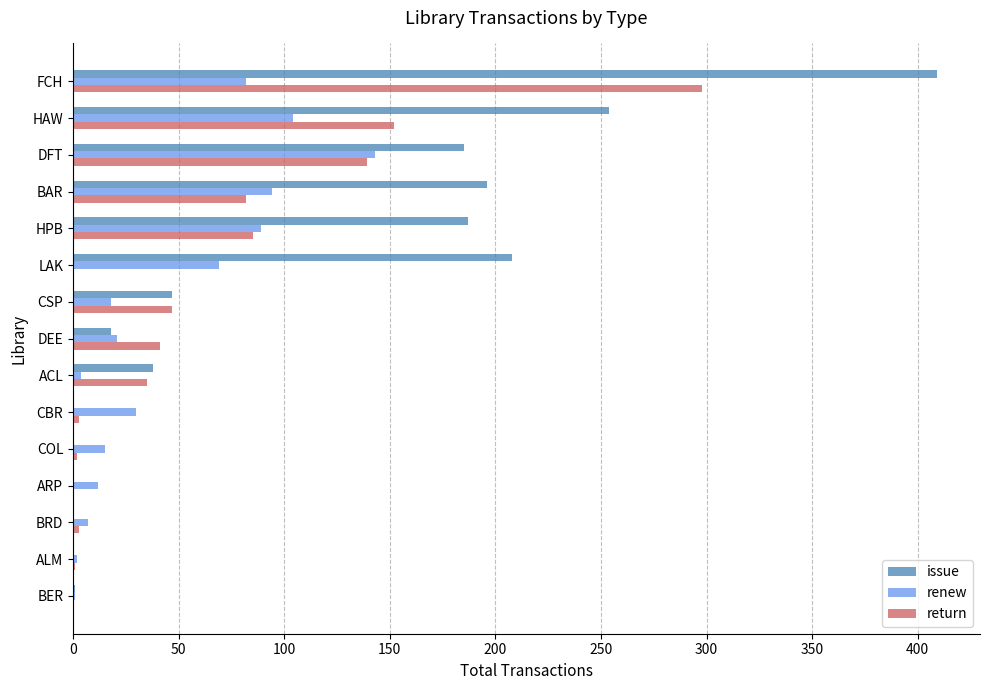

The issue series shows 38 at ACL. True or false?

True